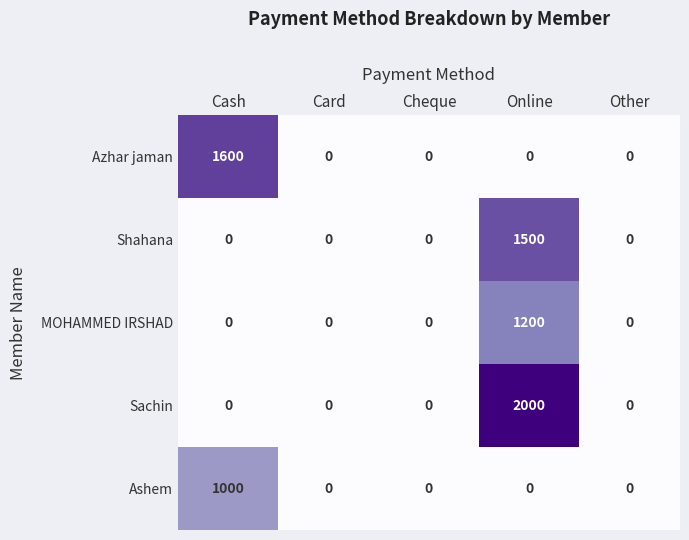

What is the greatest value displayed?

2000